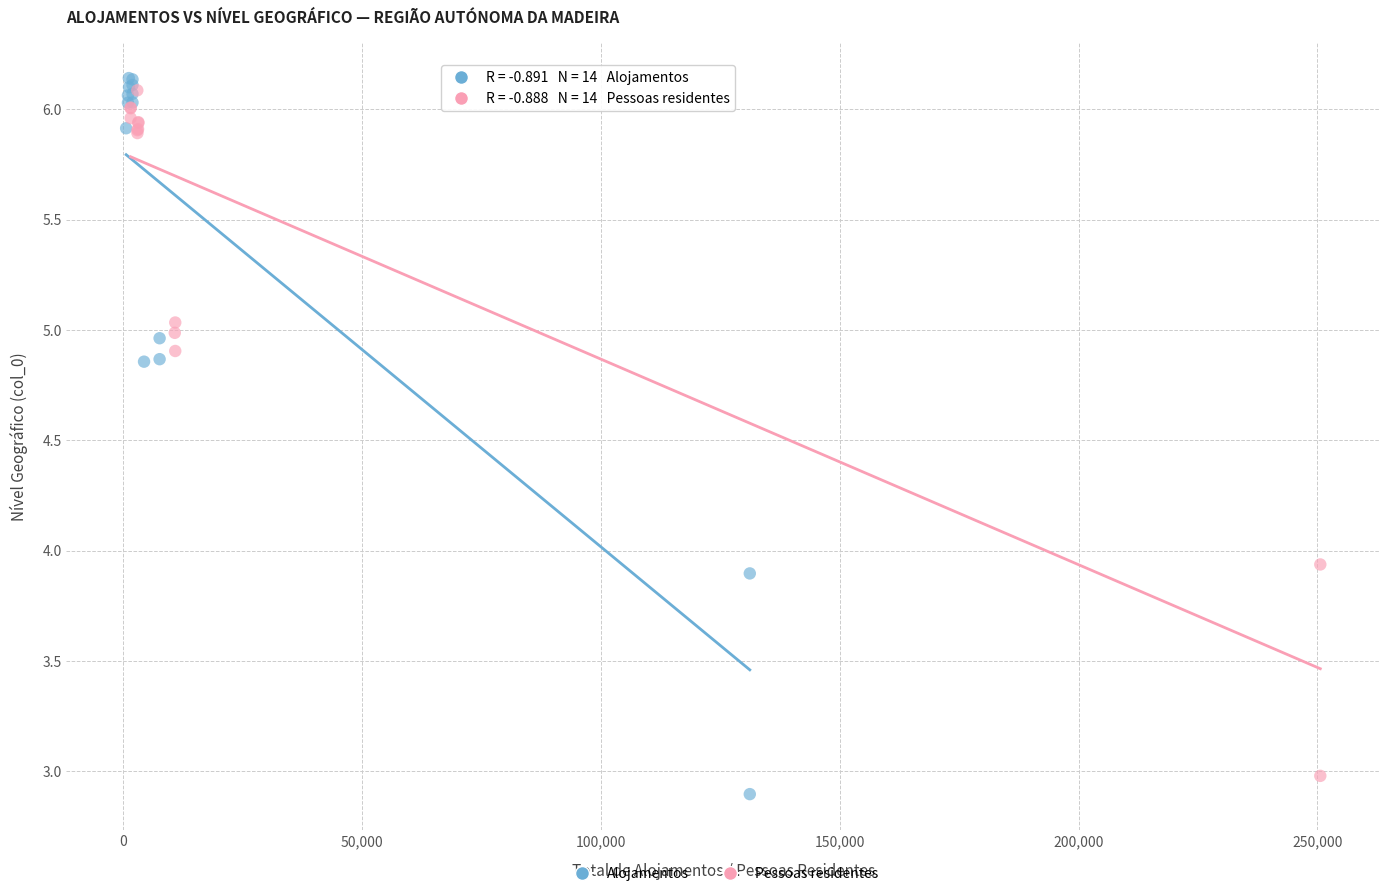

Which series reaches the maximum Y coordinate?

Alojamentos